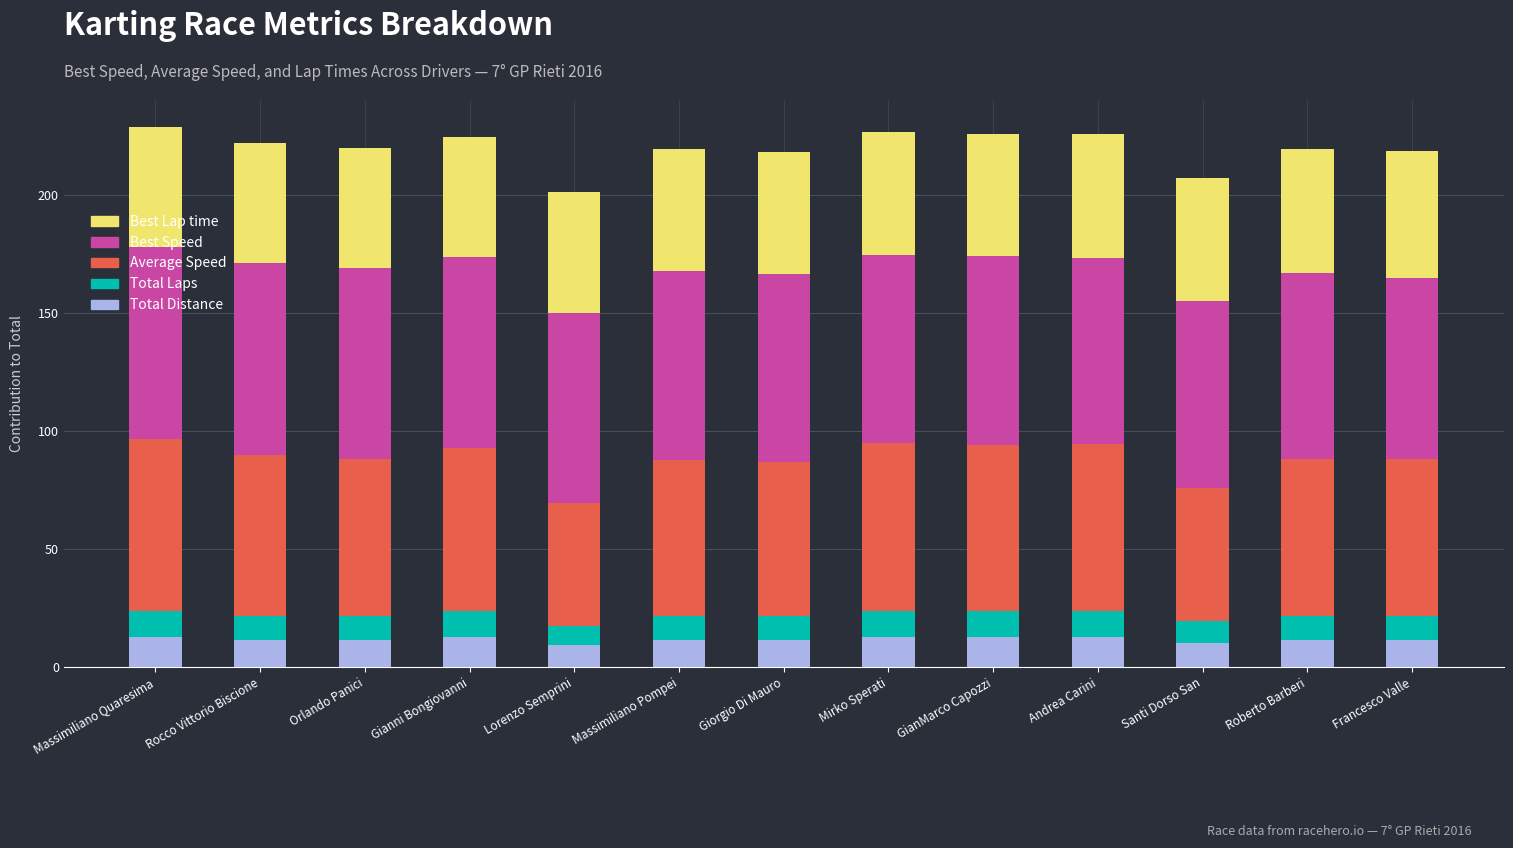

What is the highest value of the Total Distance series?

12.6